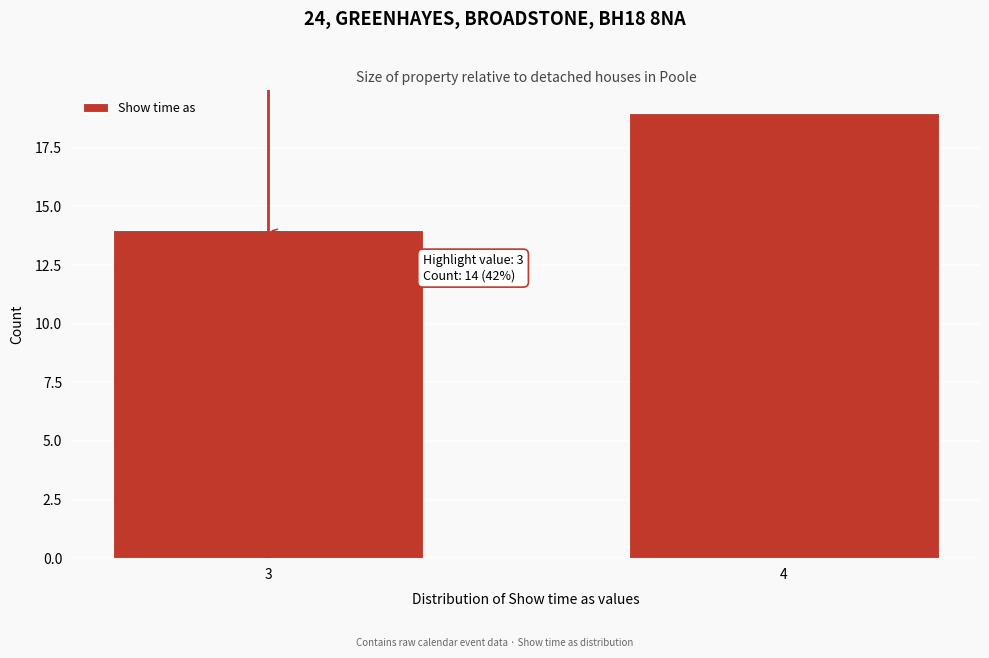

Reading left to right, what are all the values shown in this chart?

14	19